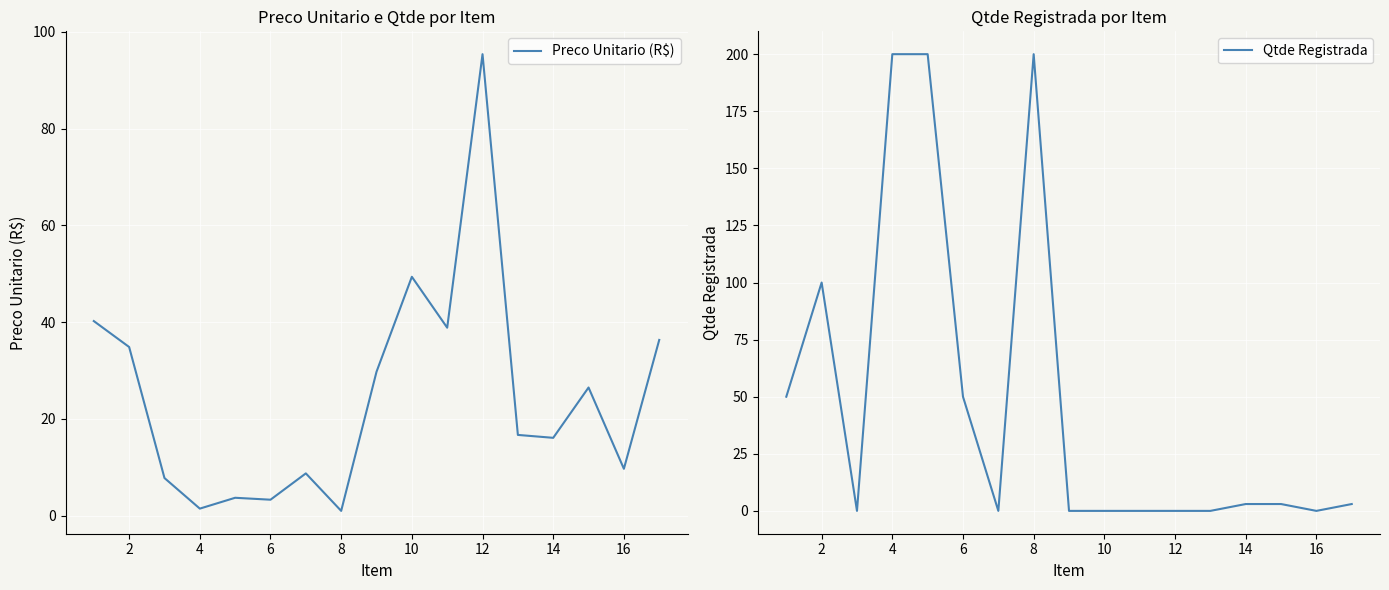

What is the difference between the second highest and minimum values in the Qtde Registrada series?

200